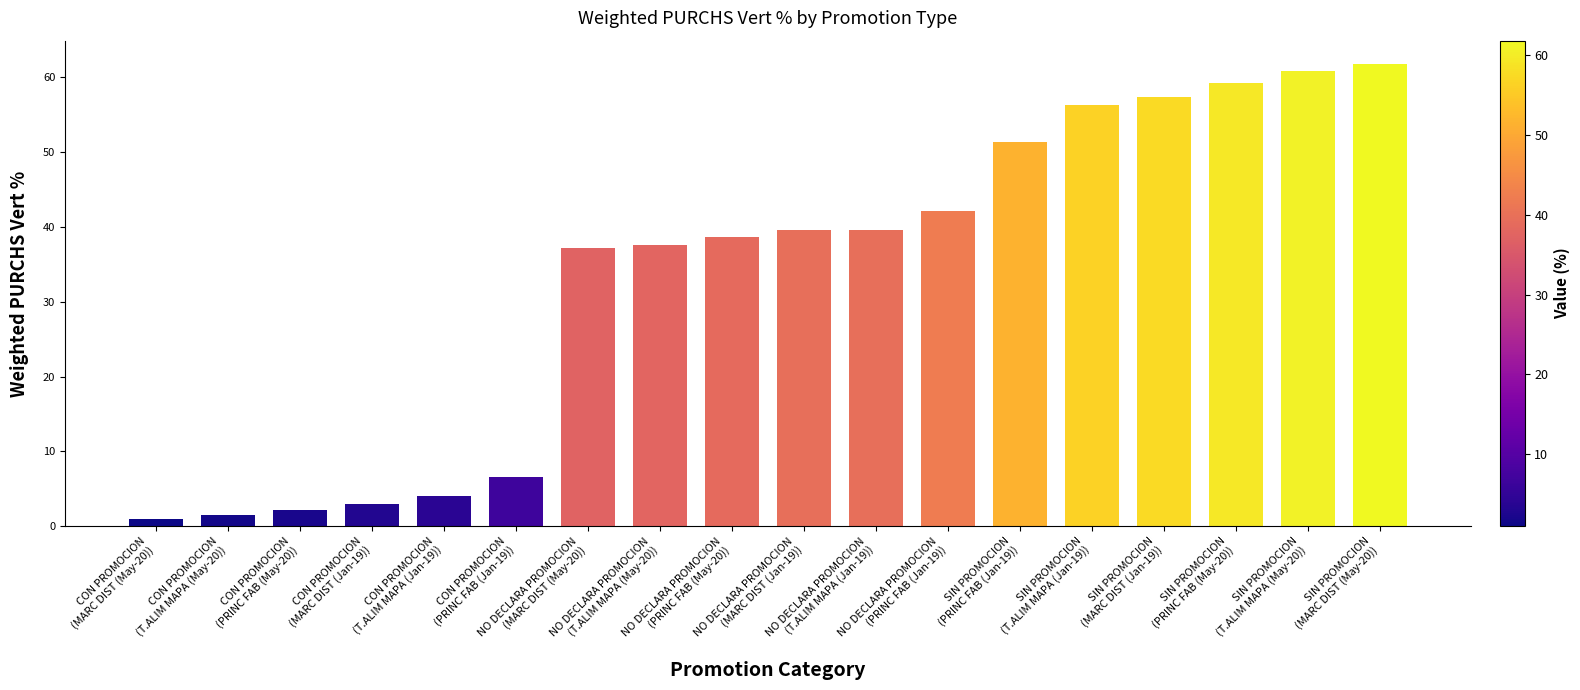

The value at NO DECLARA PROMOCION
(T.ALIM MAPA (Jan-19)) is 39.6. True or false?

True